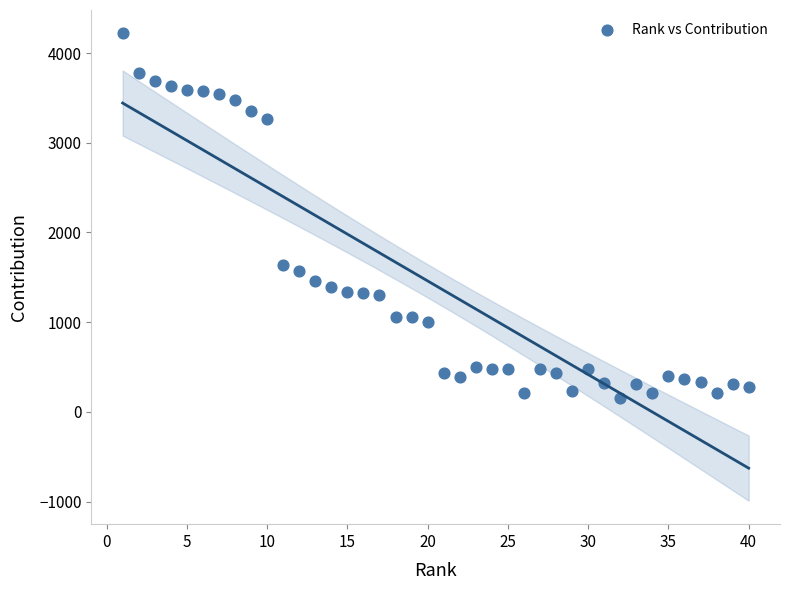

What is the range of Y values (max minus min)?

4066